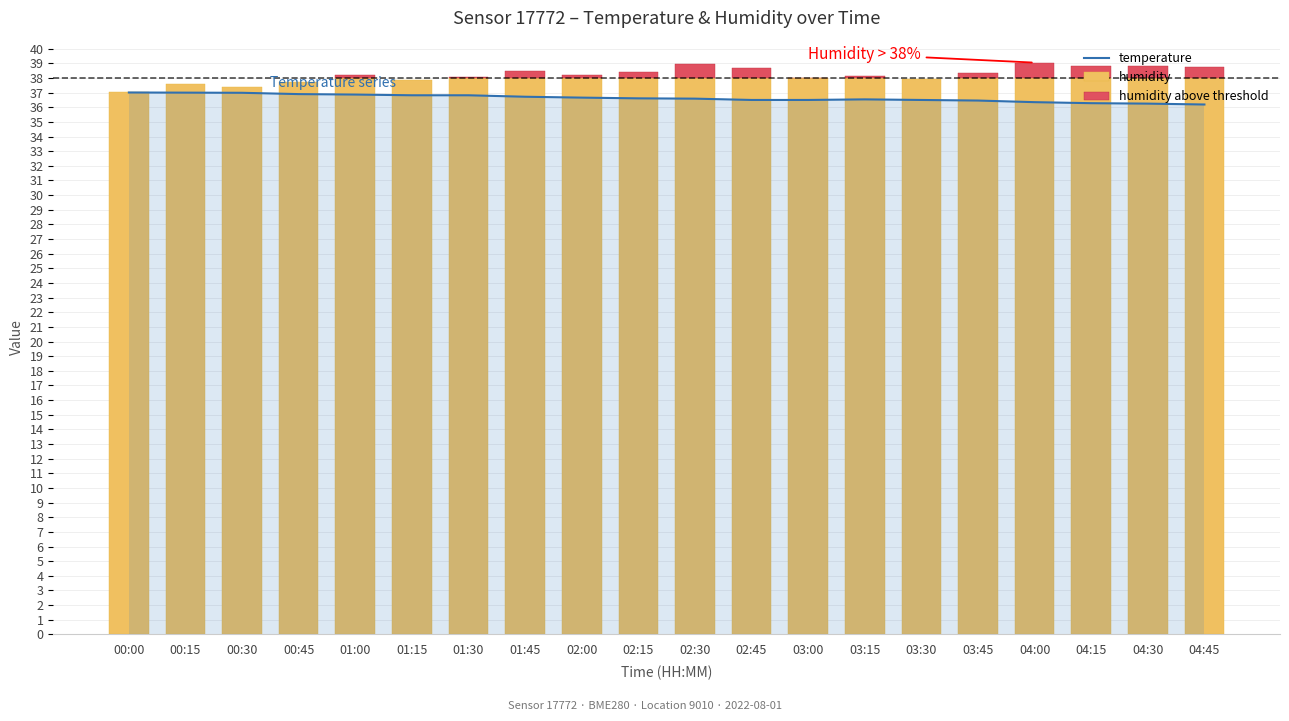

Does the chart contain stacked bars?

No